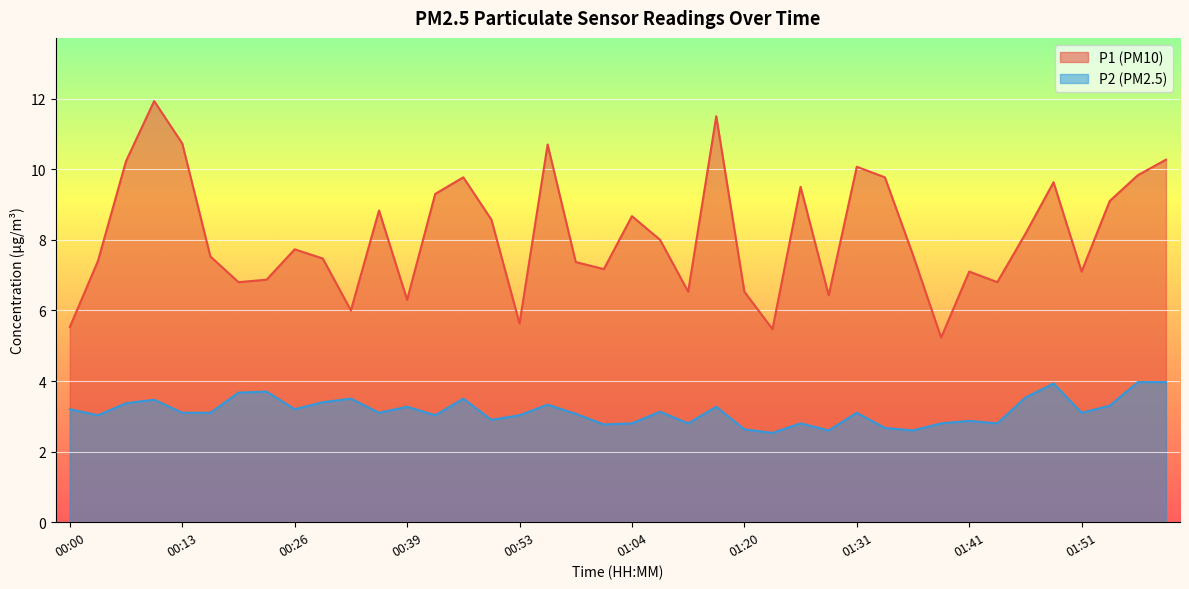

What is the value of the P1 point at the 22nd from the left?

8.0